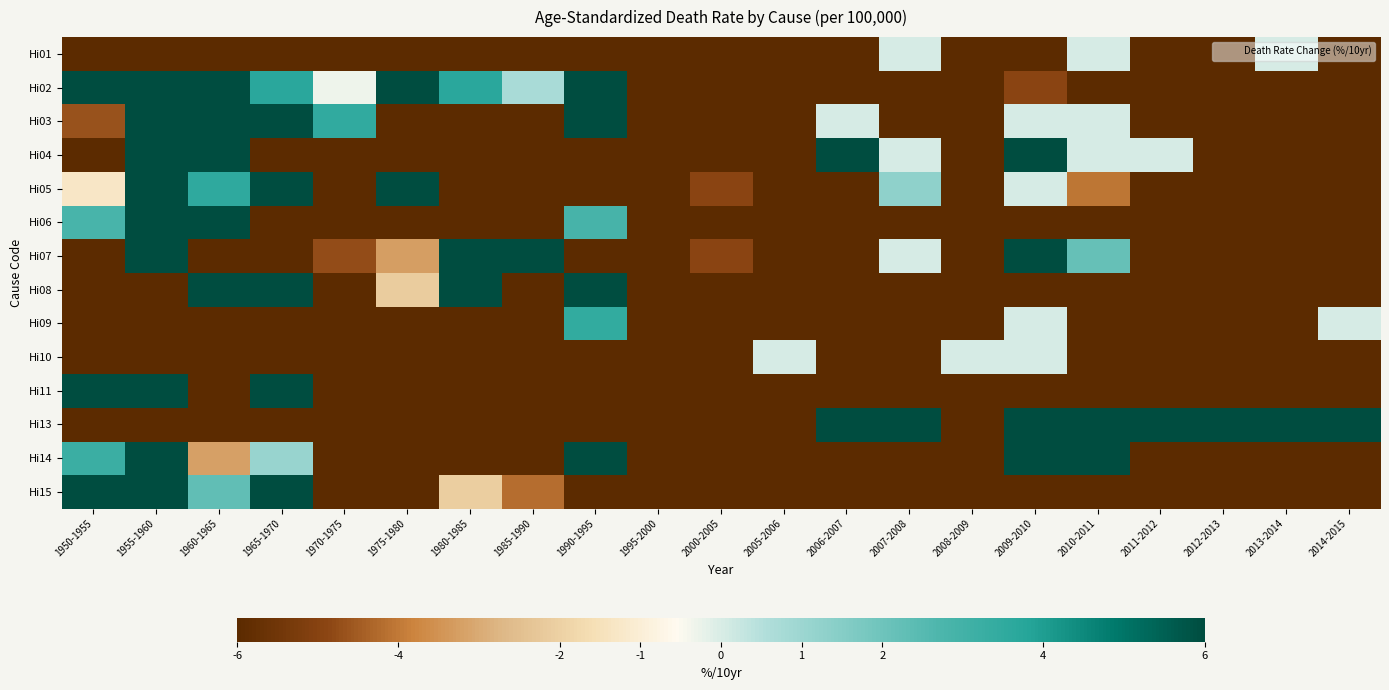

Which label corresponds to the smallest value in the chart?

2011-2012